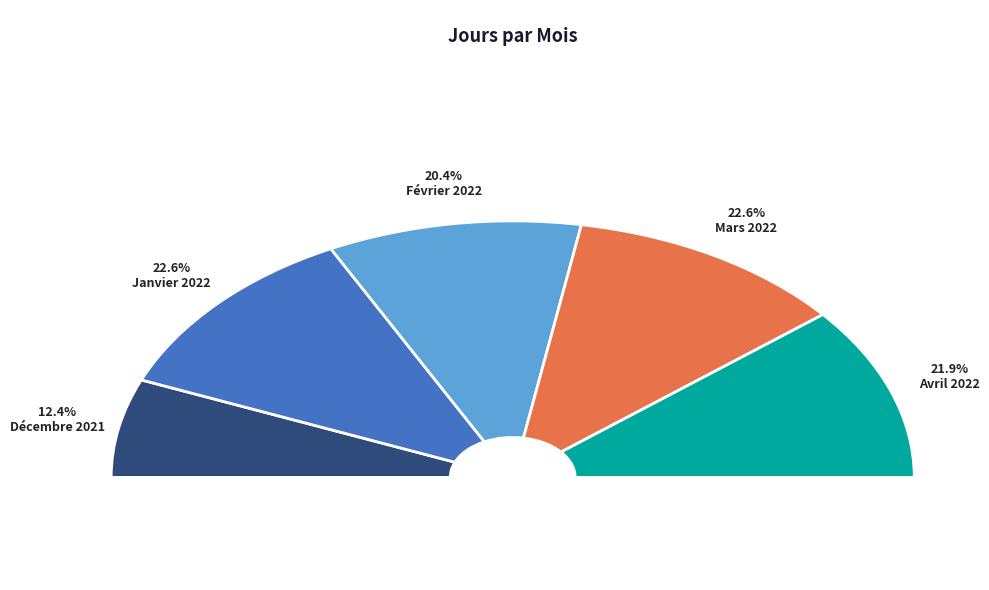

The Janvier 2022 slice represents 30% of the pie. True or false?

False